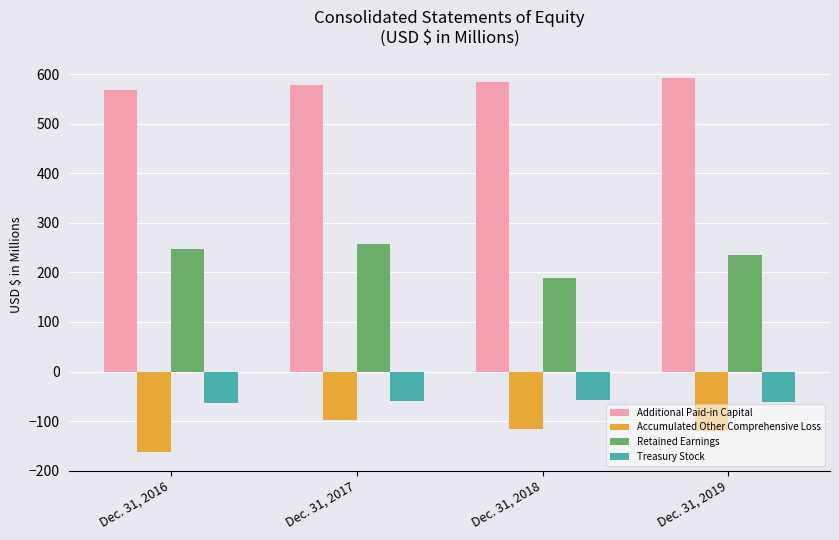

Which label corresponds to the smallest value in the chart?

Dec. 31, 2016